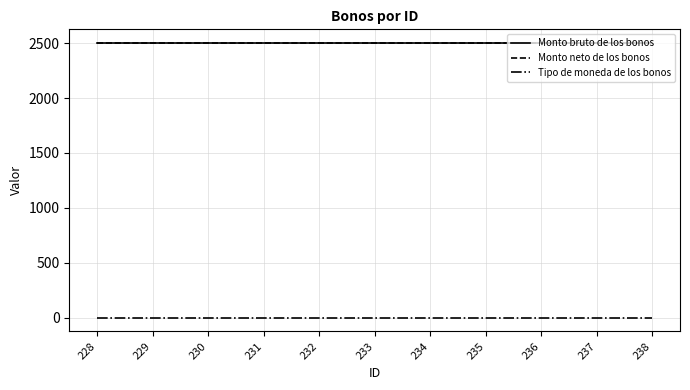

What is the average value of the Tipo de moneda de los bonos series?

1